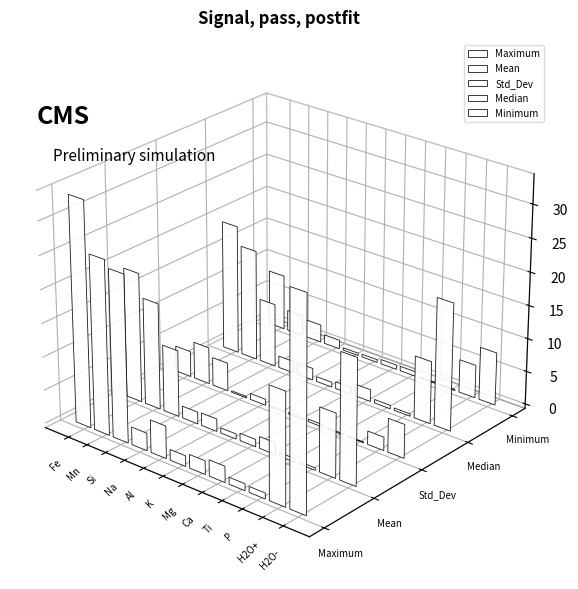

What is the label of the 5th bar from the right?

Ca